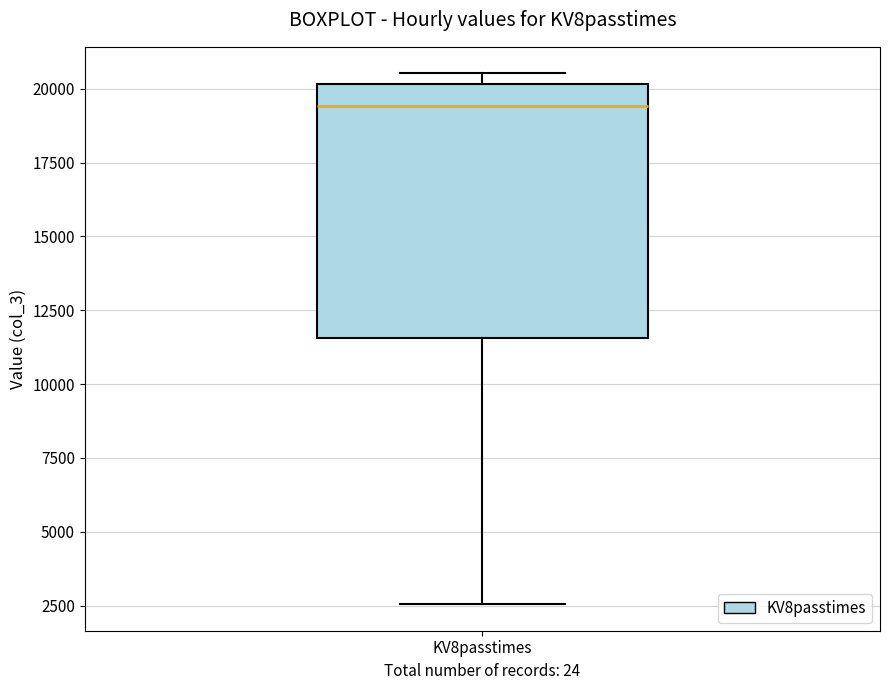

Transcribe this box plot: give where the median line is, the range the box spans, and where the two whiskers end, as read against the y-axis. The values are not printed on the chart, so give them approximately, as read against the axis.

median 19500, box 11500 to 20000, whiskers 2500 to 20500